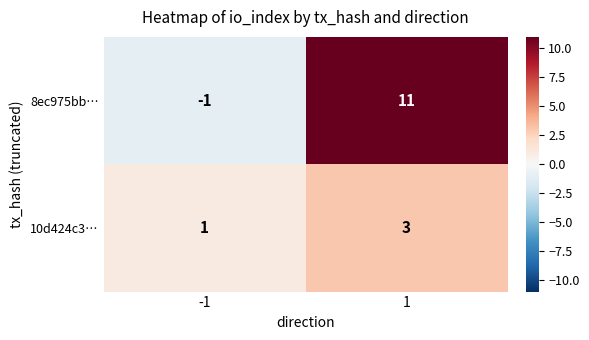

Is it true that 10d424c3… equals 5 at 1?

False